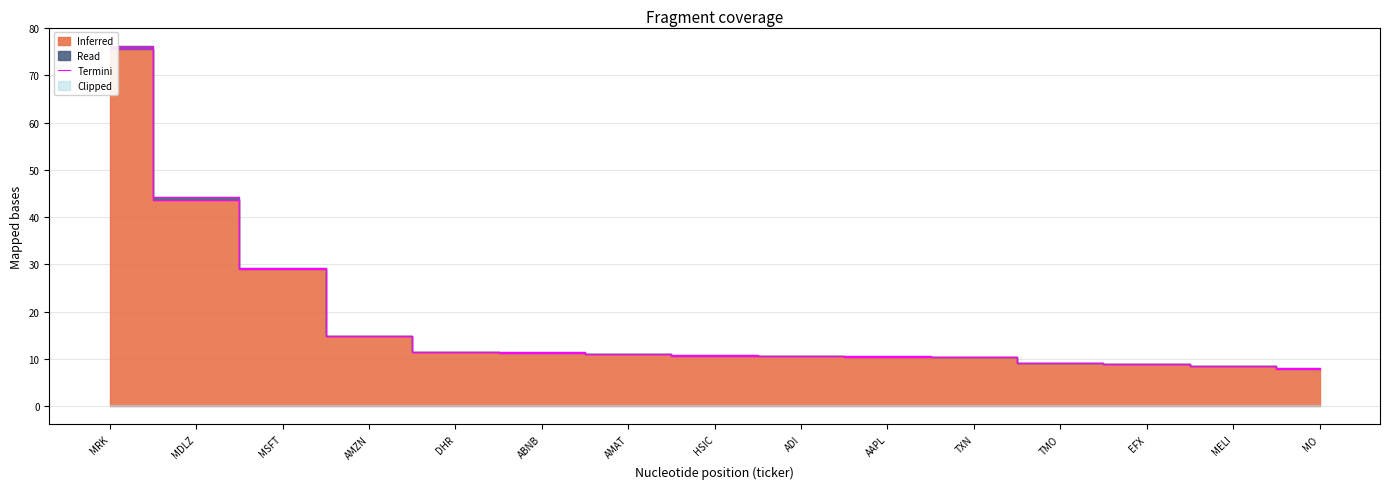

What is the label of the 12th point from the left?

TMO